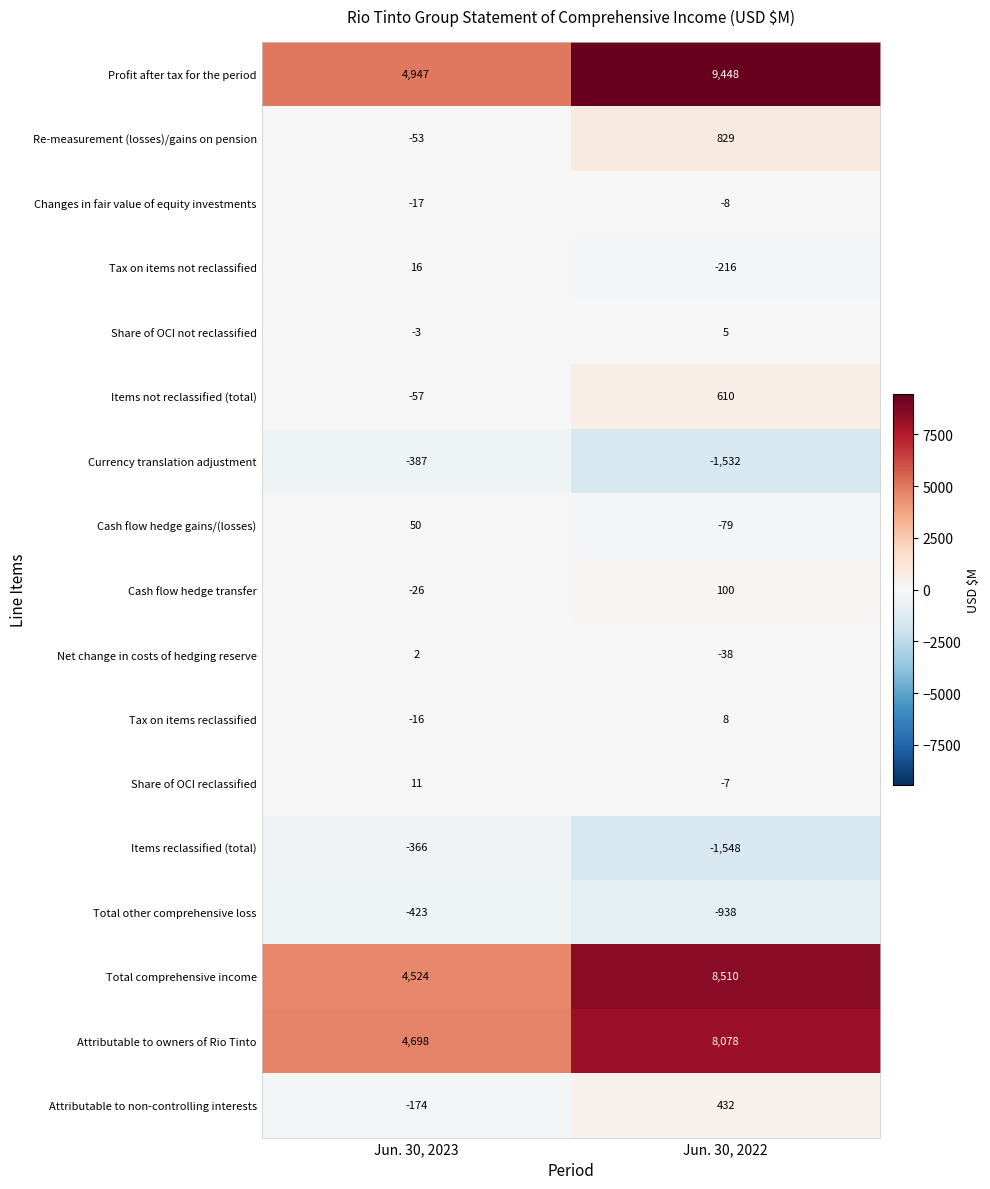

What is the difference between the Re-measurement (losses)/gains on pension values at Jun. 30, 2023 and Jun. 30, 2022?

882